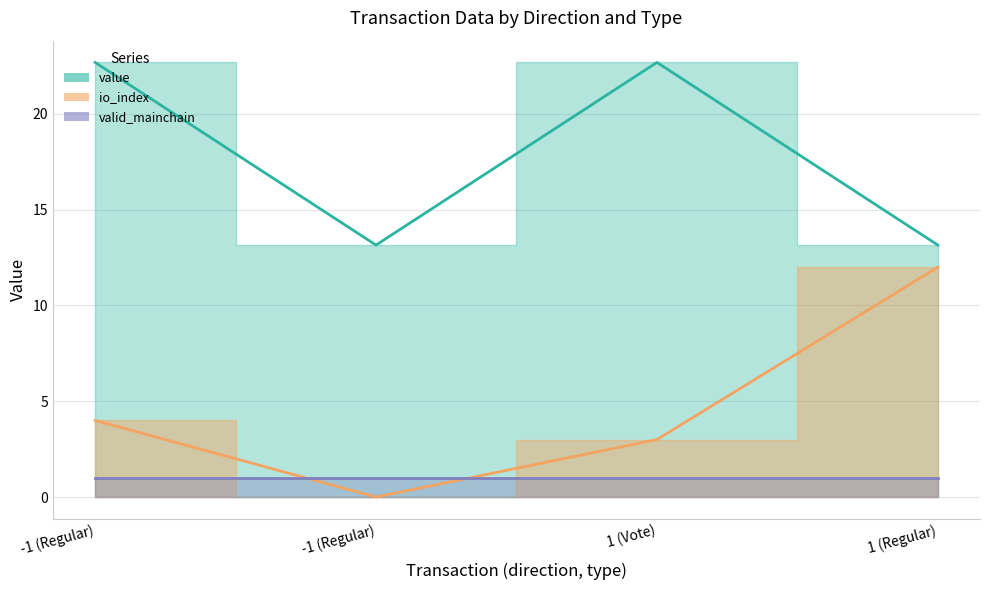

Between -1 (Regular) and 1 (Regular), which series saw the biggest shift?

io_index